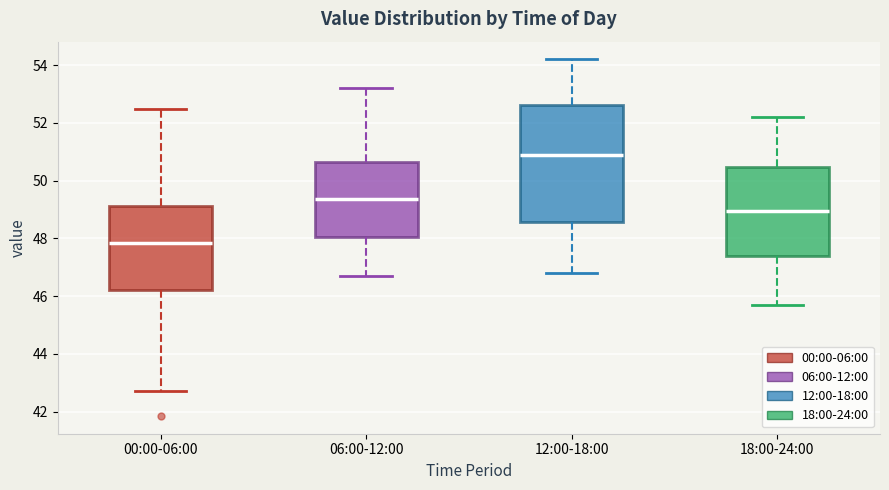

Which box is the tallest, from its lower edge to its upper edge?

12:00-18:00